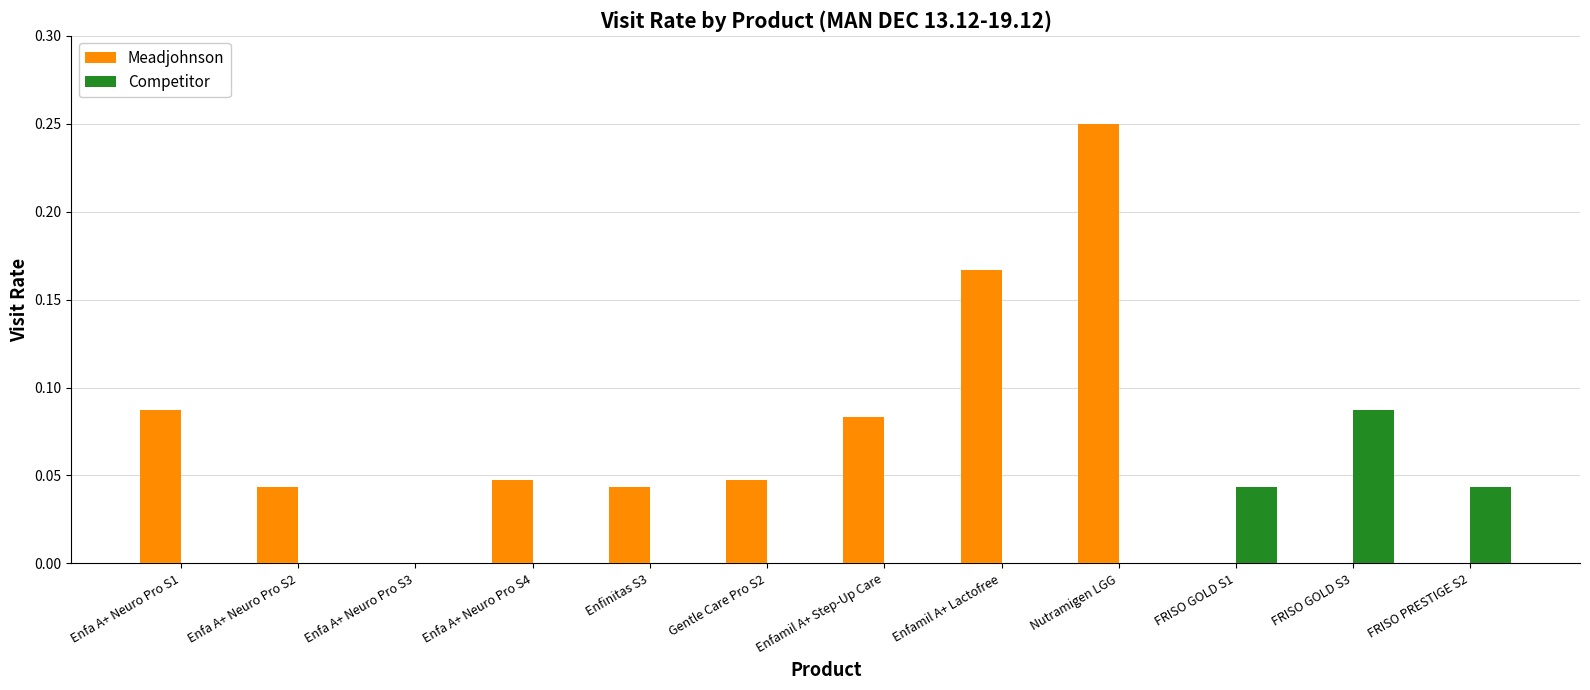

At which label does Competitor reach its peak?

FRISO GOLD S3